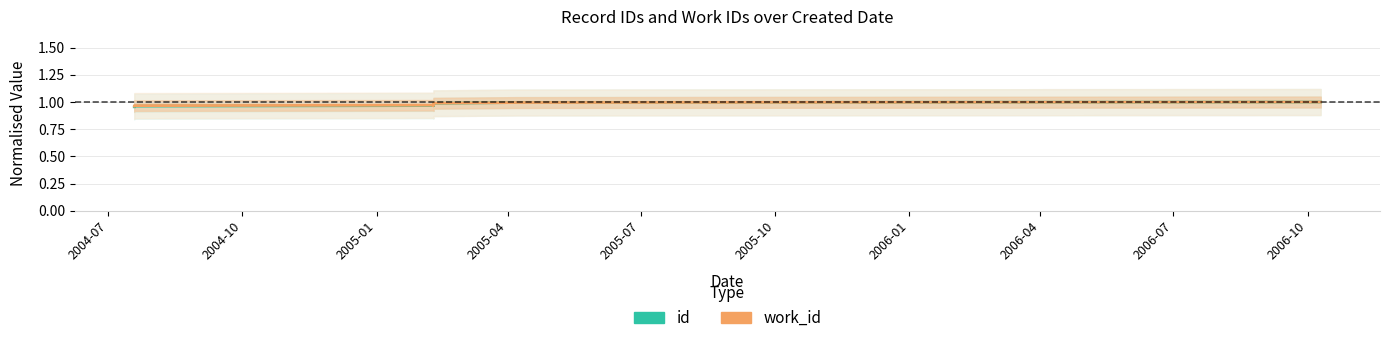

How many lines are shown in the chart?

2